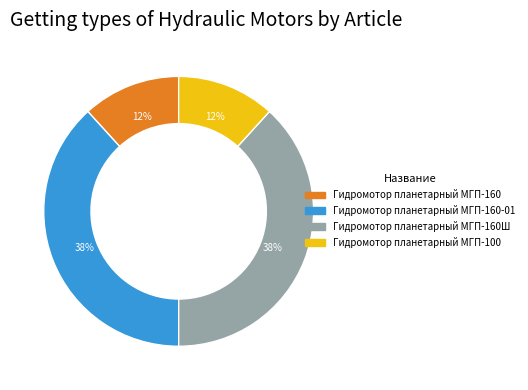

To the nearest percent, what is the average slice percentage?

25%